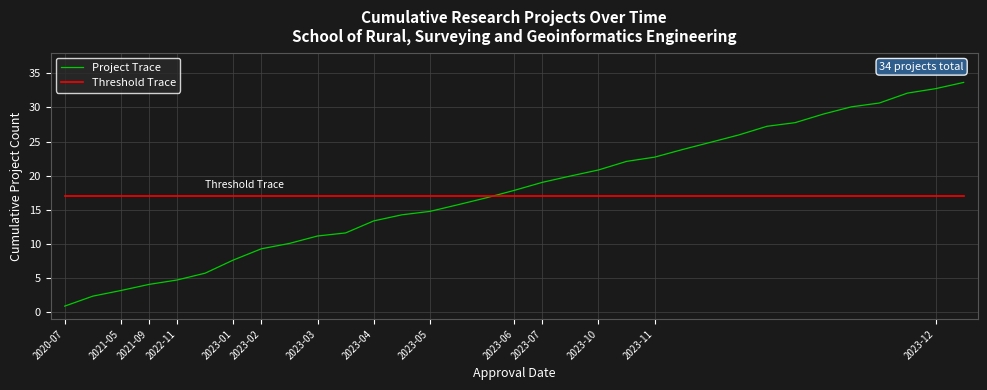

Which series has the largest total across all categories?

Project Trace